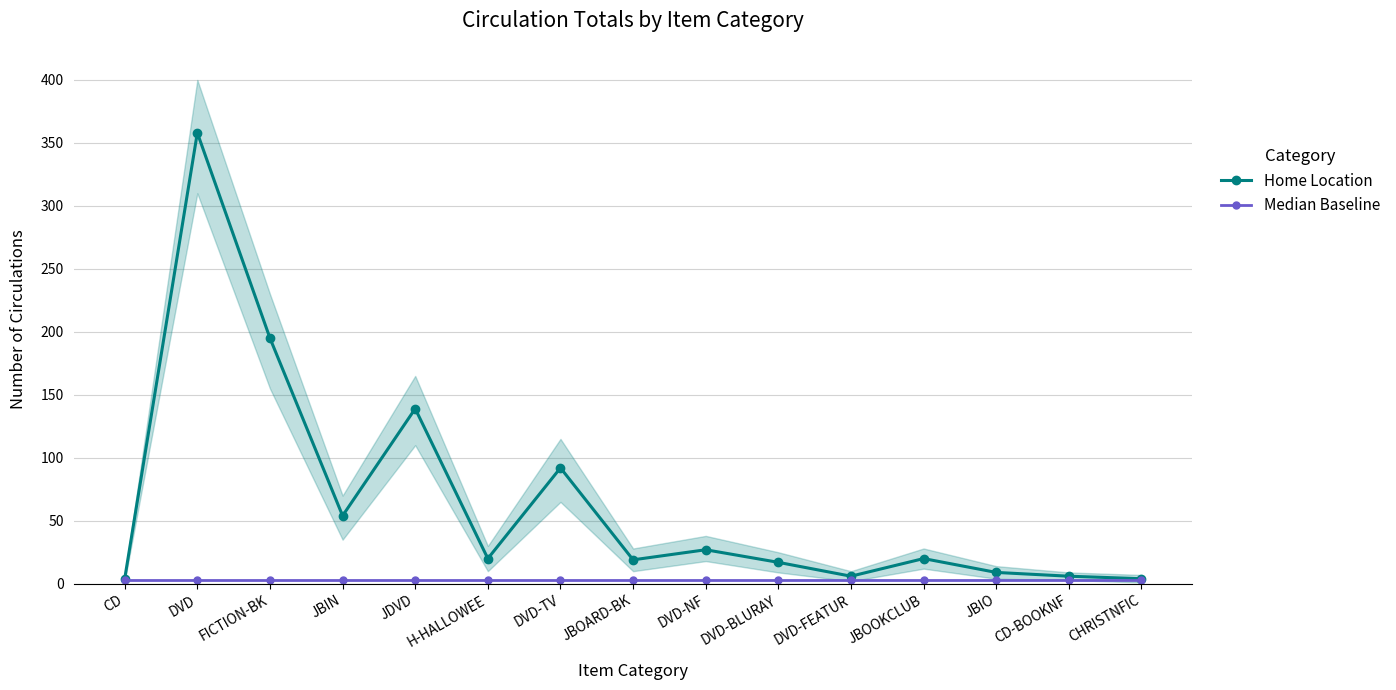

What is the smallest value displayed?

3